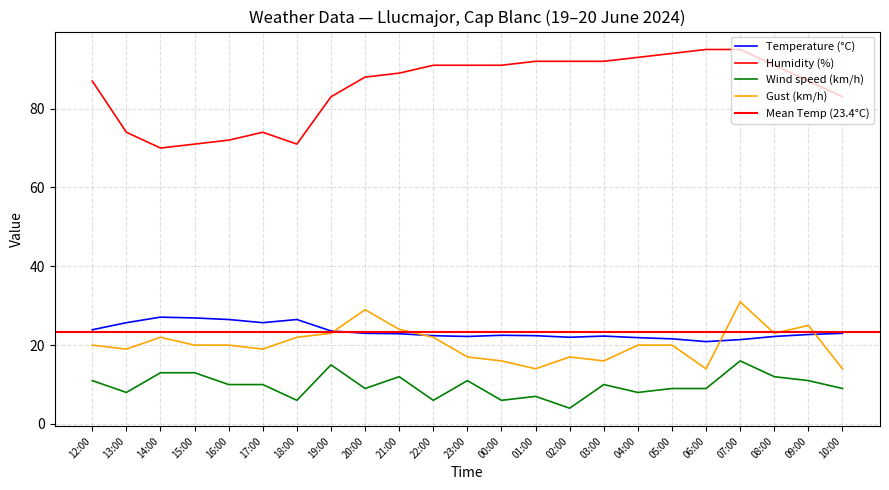

What is the greatest value displayed?

95.0